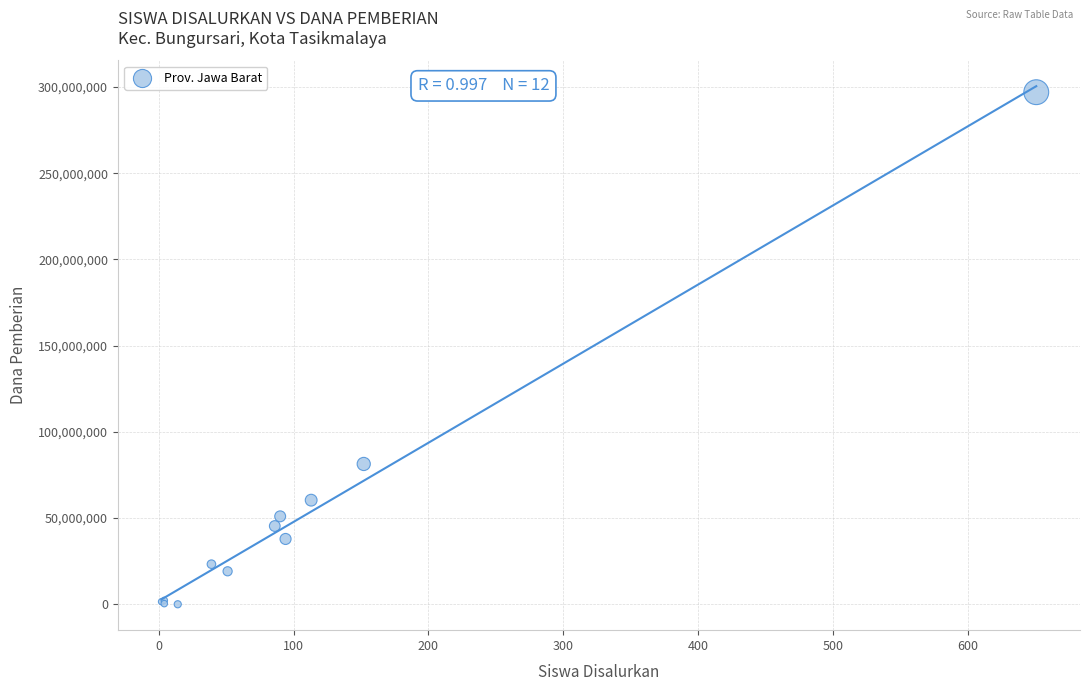

What Y value in the scatter plot is closest to 148500000?

81375000